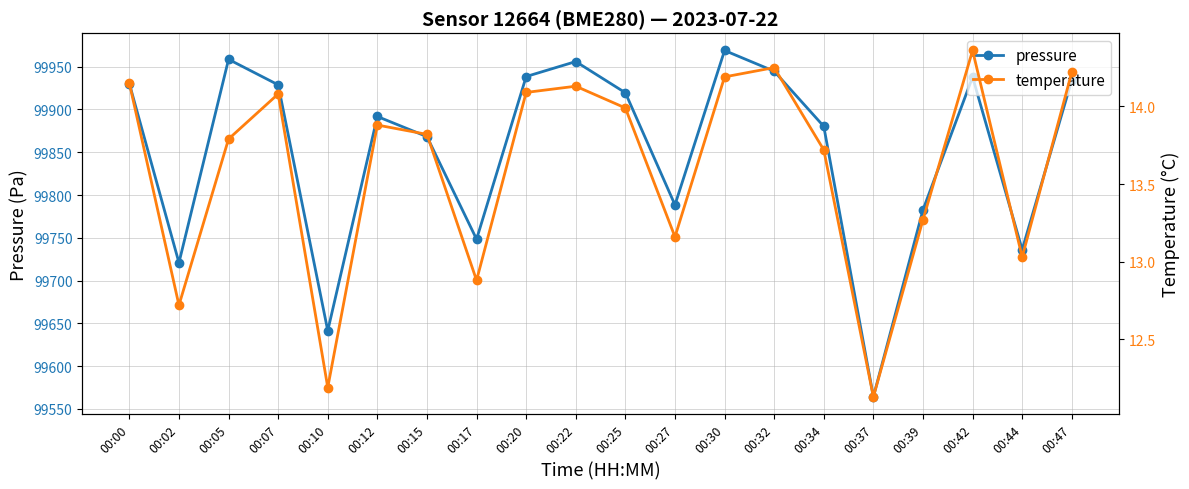

Where is the first local maximum for temperature?

00:07